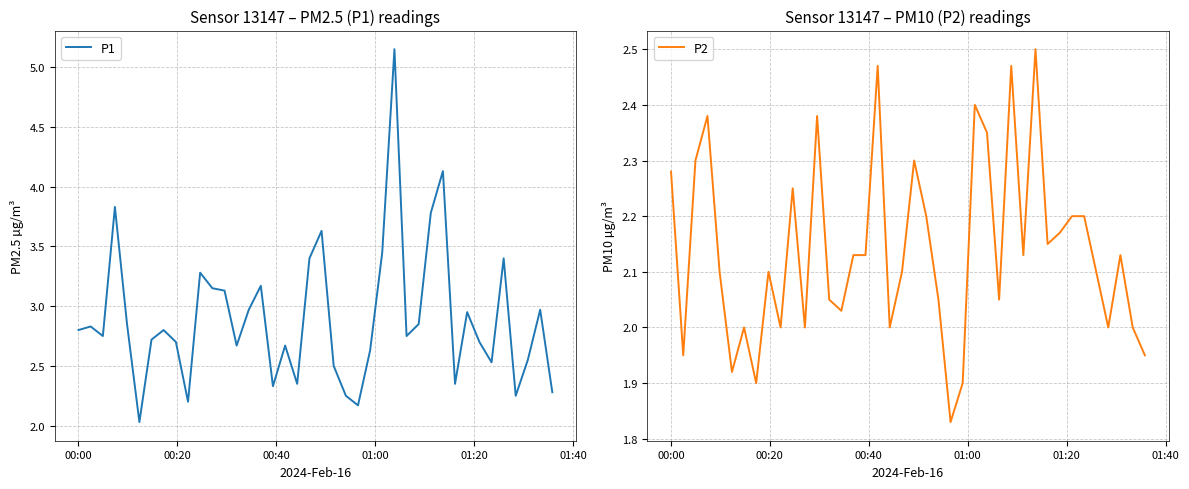

What is the sum of all P2 values?

85.5